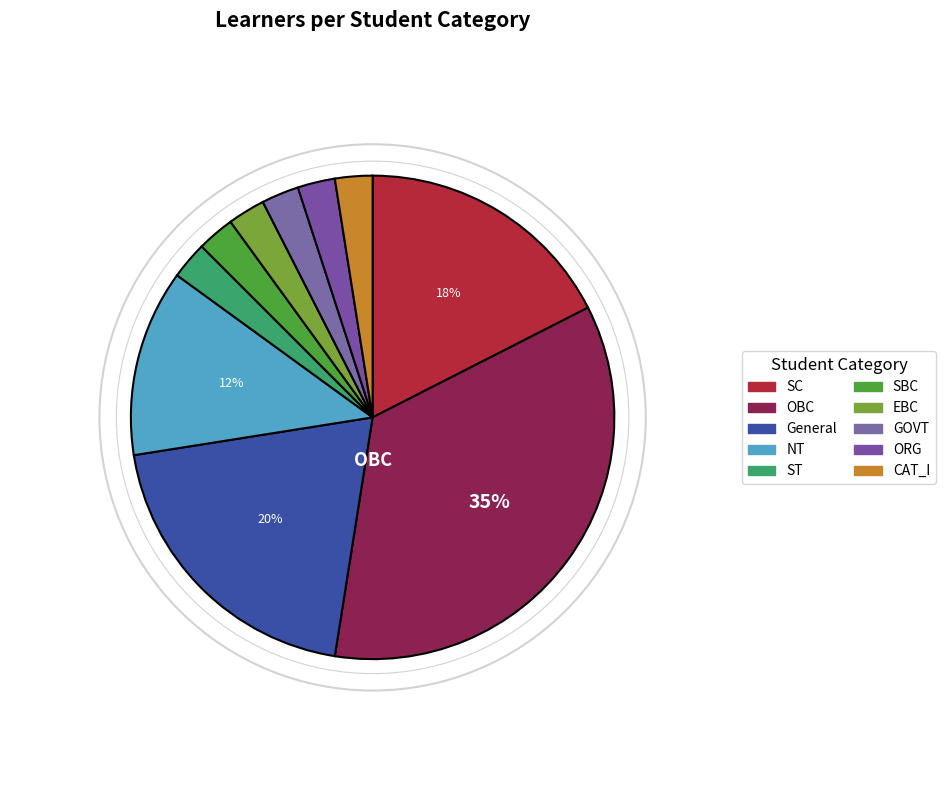

Rank the categories by value from lowest to highest.

ST, SBC, EBC, GOVT, ORG, CAT_I, NT, SC, General, OBC